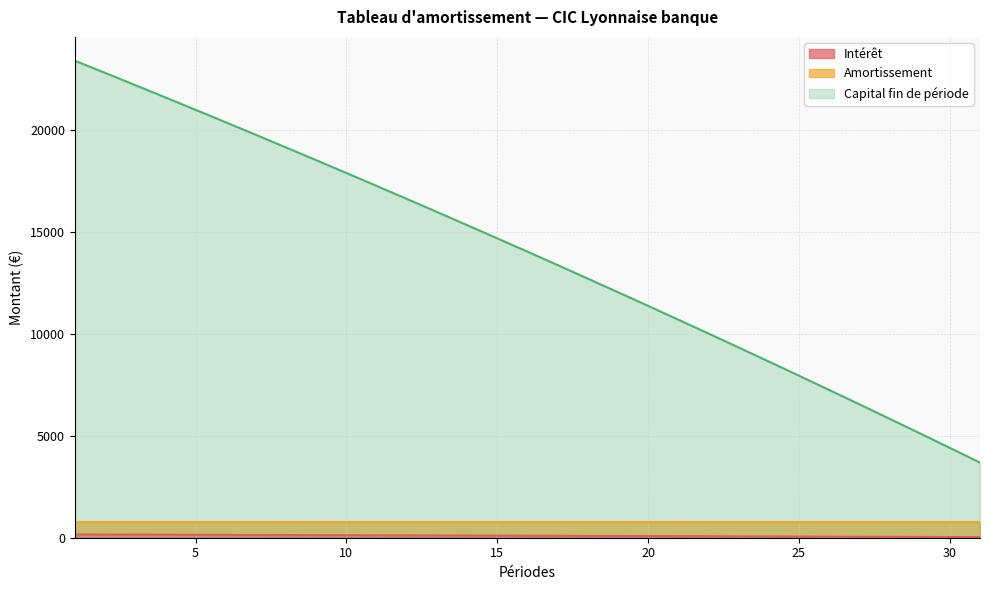

True or false: Amortissement and Intérêt cross at least once.

False